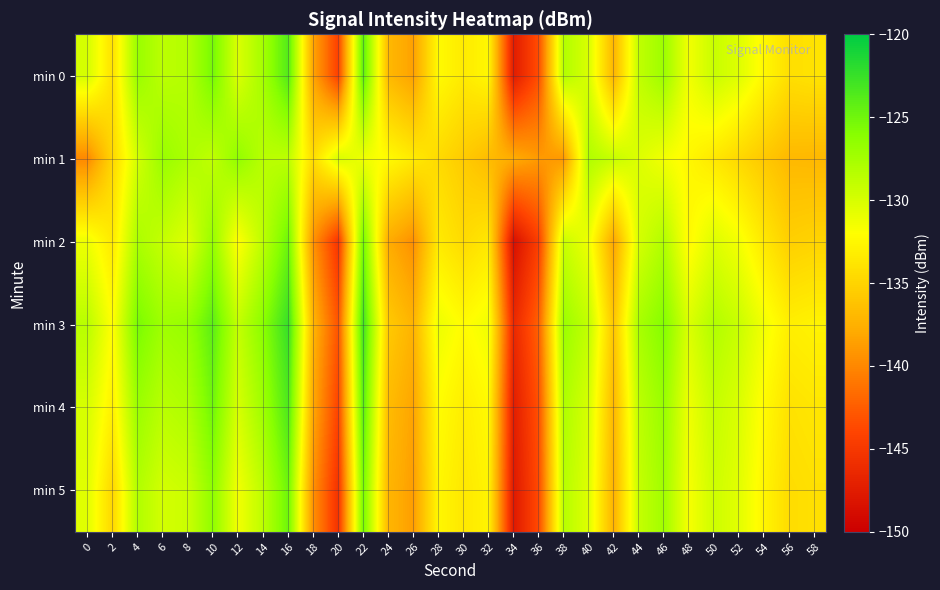

Count the number of categories in the chart.

30